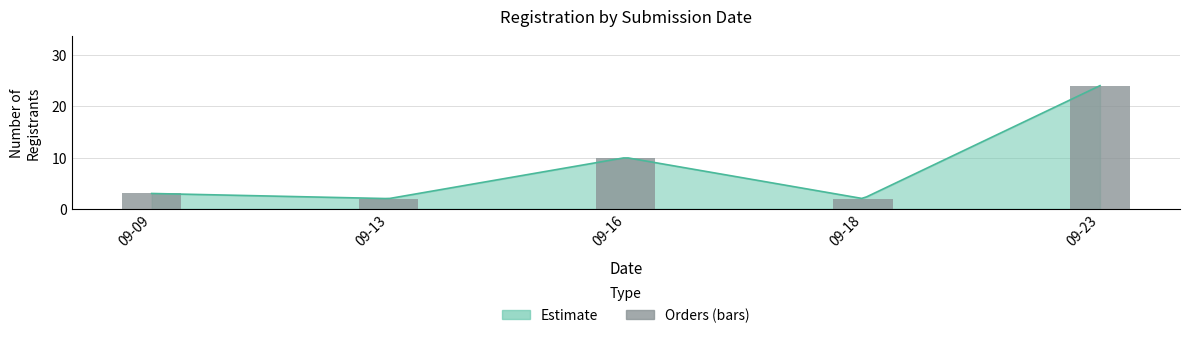

What is the sum of all values?

41